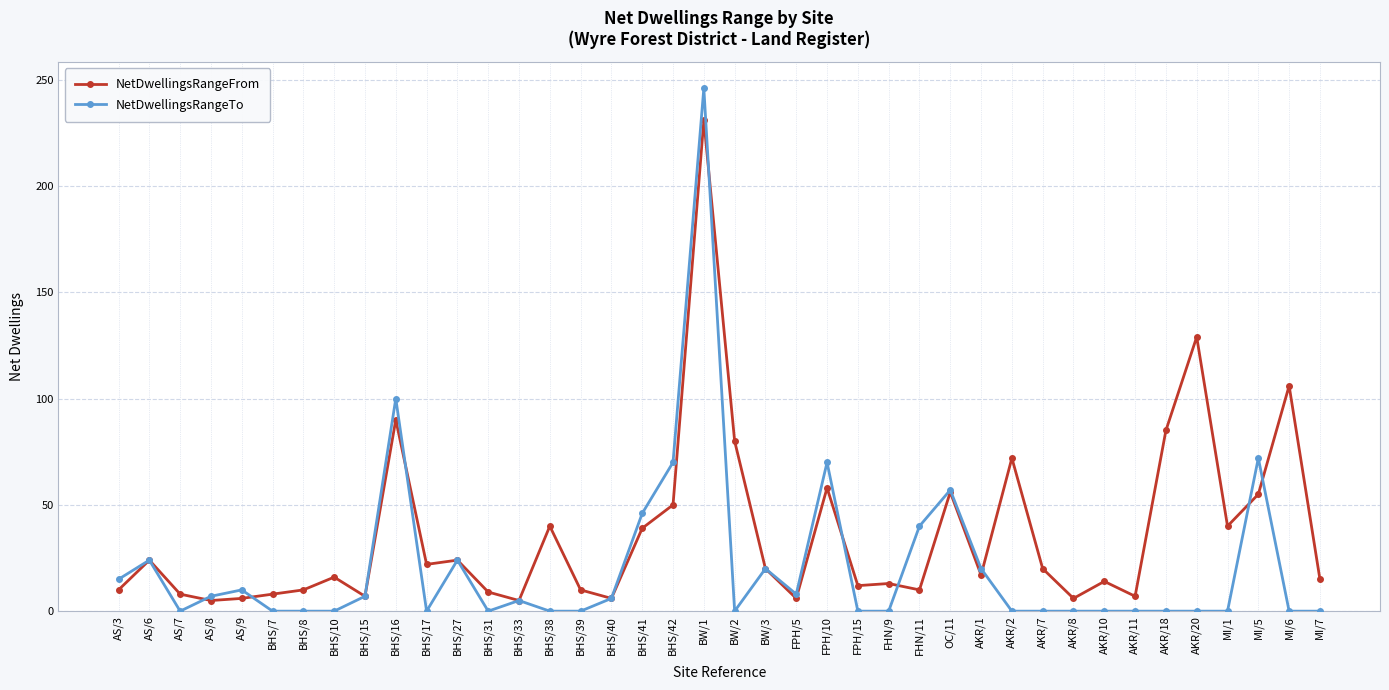

Which label corresponds to the largest value in the chart?

BW/1